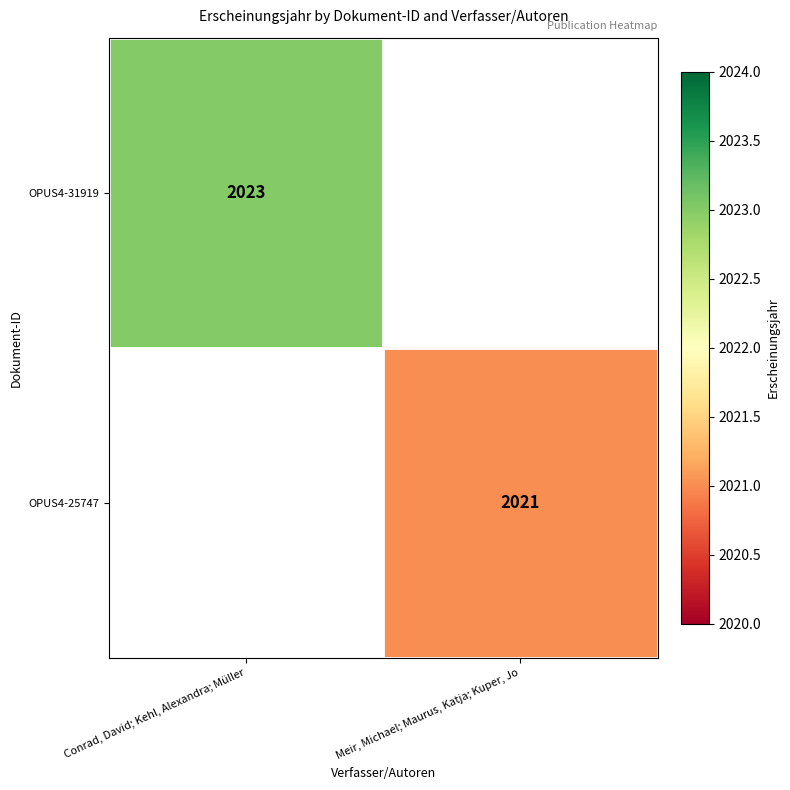

At which category is the sum across all series the highest?

Conrad, David; Kehl, Alexandra; Müller